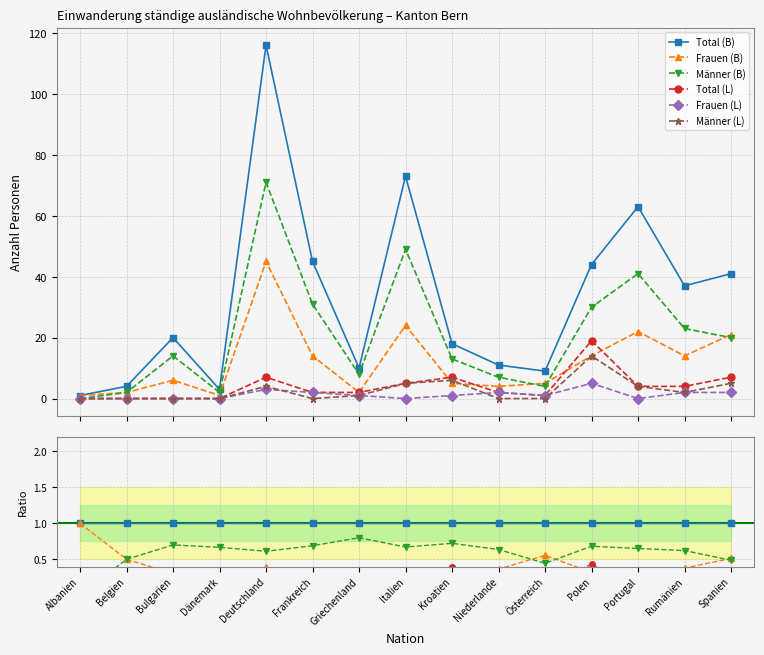

What is the label of the 2nd point from the left?

Belgien